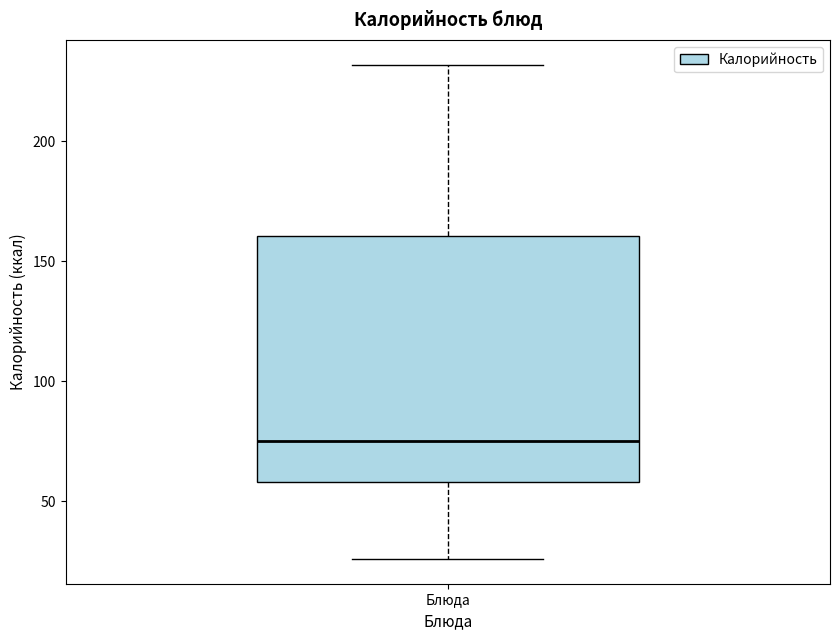

Read this box plot against the y-axis: the position of the median line, the range covered by the box, and the ends of both whiskers. The values are not printed on the chart, so give them approximately, as read against the axis.

median 75, box 60 to 160, whiskers 25 to 230